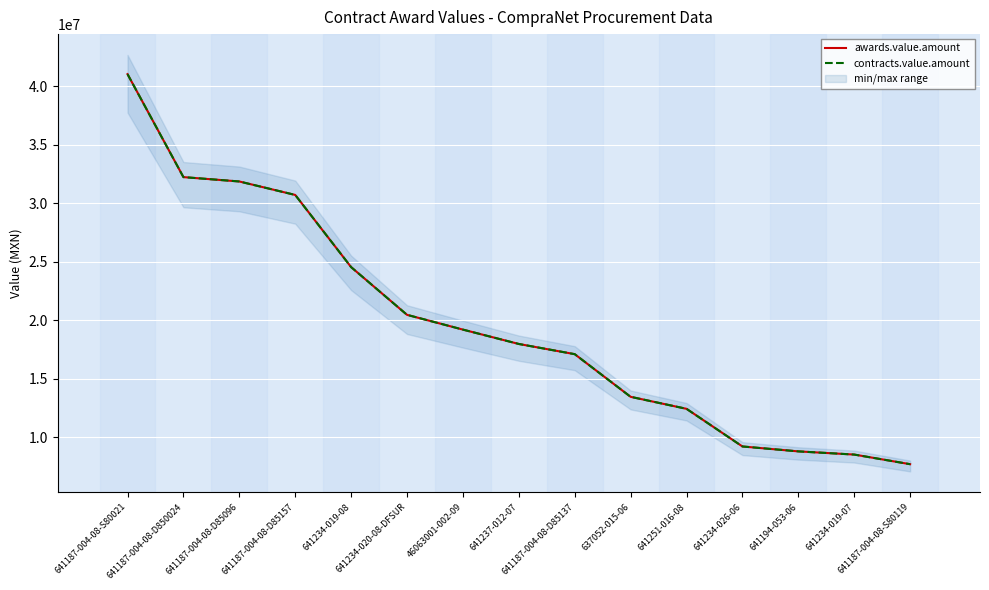

How many lines are shown in the chart?

2